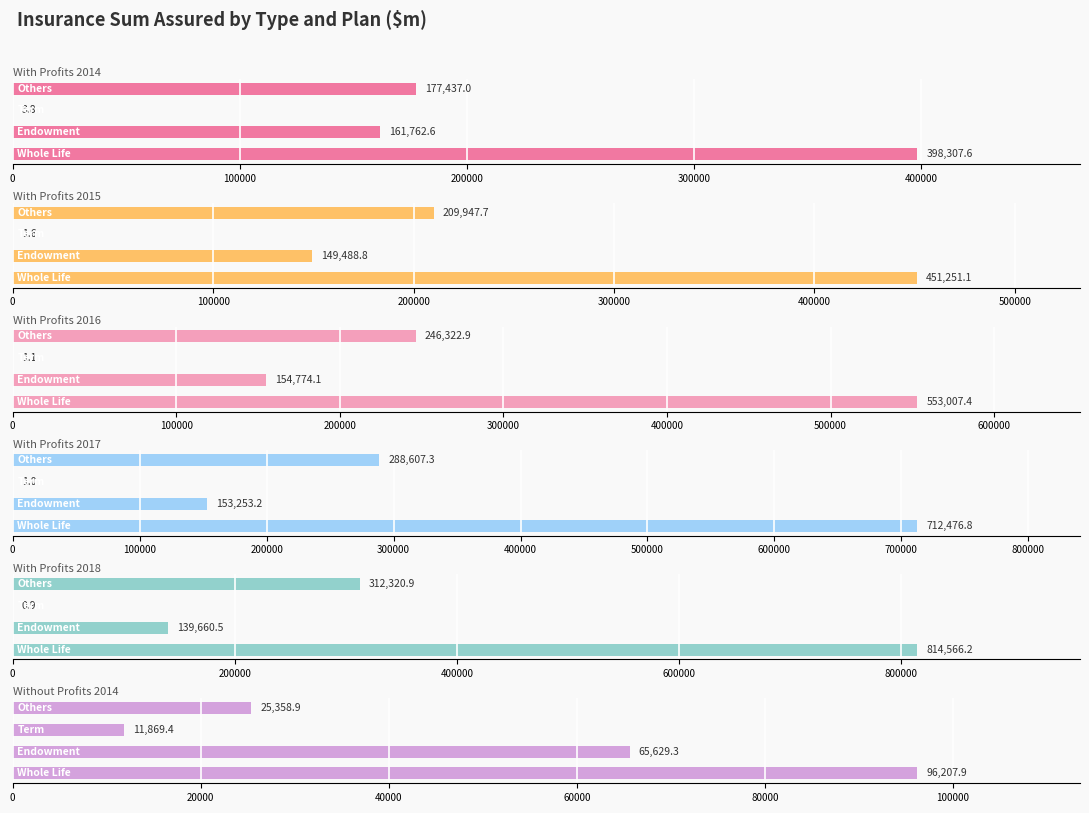

Reading left to right, transcribe all the data shown in this chart.

With-Profits-2014-$m: 398307.6	161762.6	3.8	177437.0
With-Profits-2015-$m: 451251.1	149488.8	1.6	209947.7
With-Profits-2016-$m: 553007.4	154774.1	1.1	246322.9
With-Profits-2017-$m: 712476.8	153253.2	1.0	288607.3
With-Profits-2018-$m: 814566.2	139660.5	0.9	312320.9
Without-Profits-2014-$m: 96207.9	65629.3	11869.4	25358.9